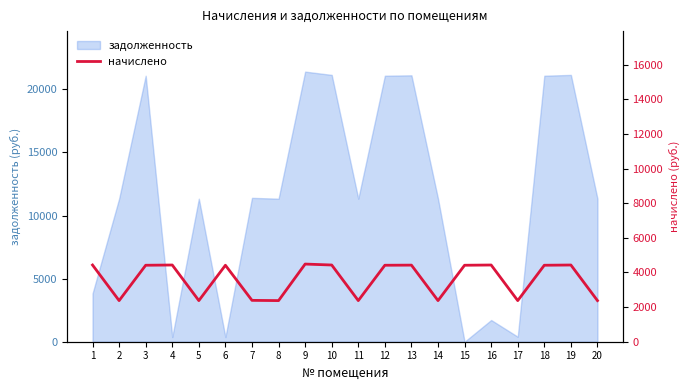

What is the highest value of the задолженность series?

21406.9